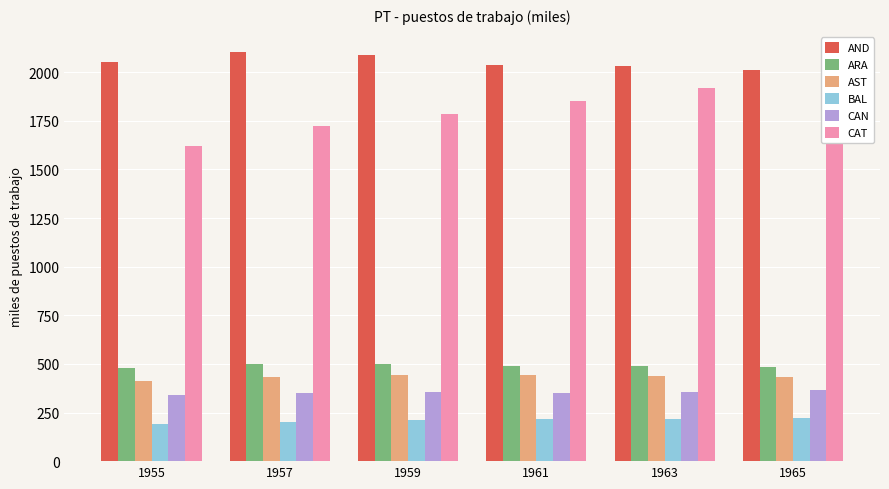

Reading left to right, list all the values displayed in this chart.

AND: 1955=2050.3	1957=2102.3	1959=2087.3	1961=2035.3	1963=2029.6	1965=2012.8
ARA: 1955=480.5	1957=497.9	1959=498.5	1961=490.4	1963=487.6	1965=483.8
AST: 1955=414.0	1957=434.9	1959=441.6	1961=444.1	1963=439.8	1965=432.6
BAL: 1955=192.8	1957=201.8	1959=209.5	1961=214.2	1963=217.6	1965=222.4
CAN: 1955=338.9	1957=350.0	1959=356.2	1961=351.0	1963=358.1	1965=367.8
CAT: 1955=1621.4	1957=1721.7	1959=1787.3	1961=1851.2	1963=1916.5	1965=1969.7